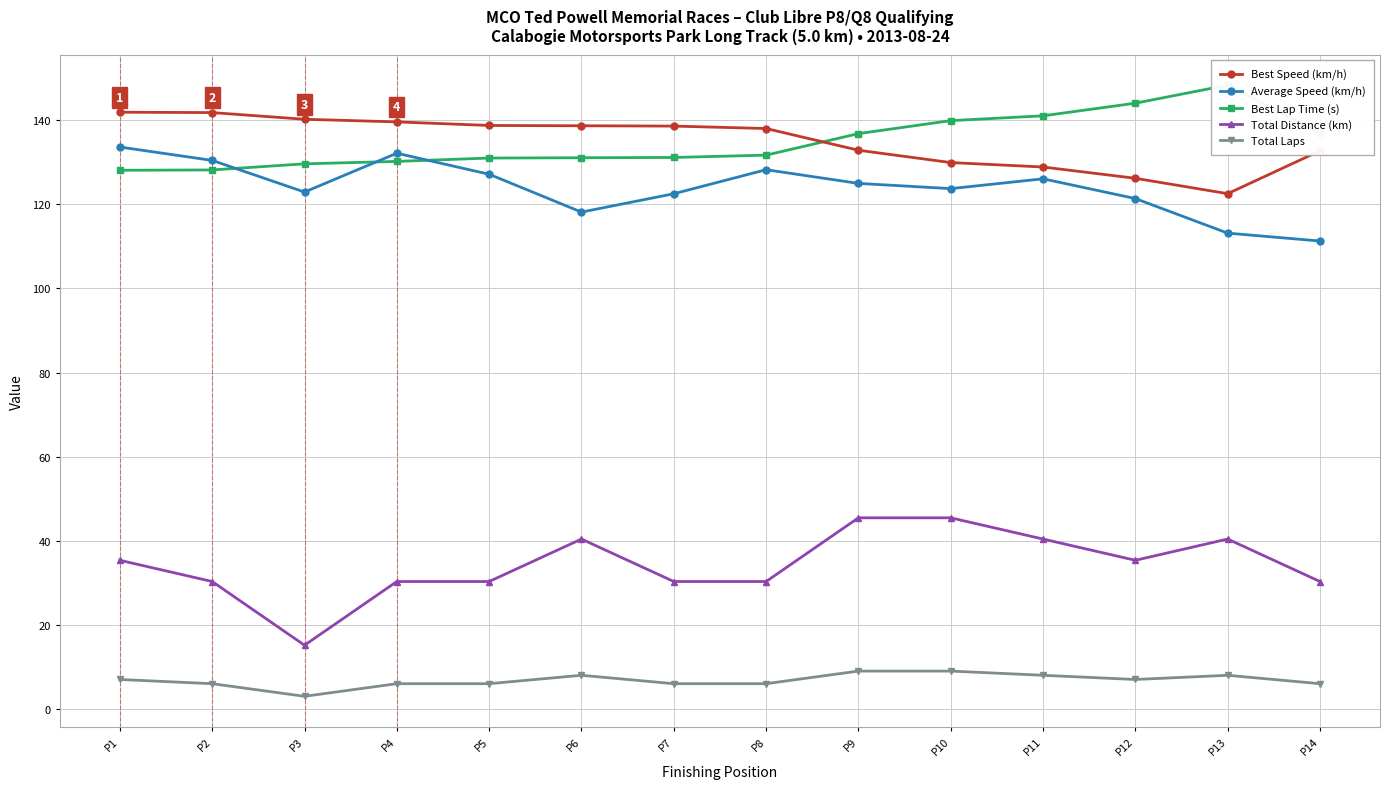

In Total Laps, how many points are higher than both neighbors (excluding endpoints)?

2